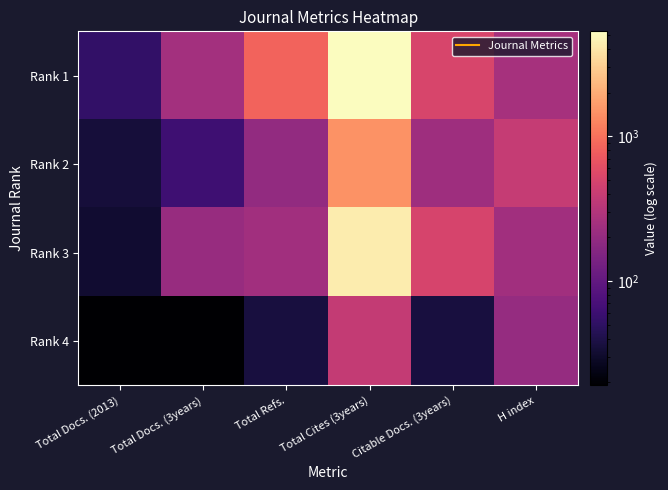

At which category does the chart reach its peak across all series?

Total Cites (3years)